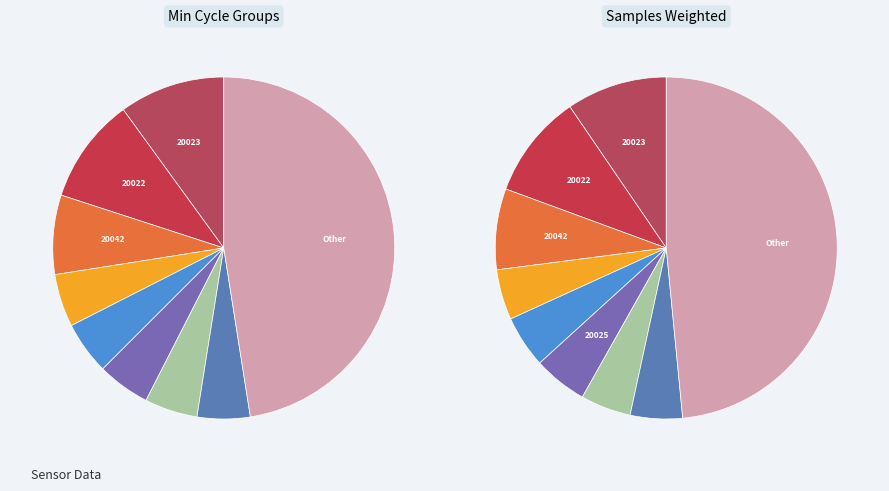

Which has a higher value, 20023 or 20022?

20022